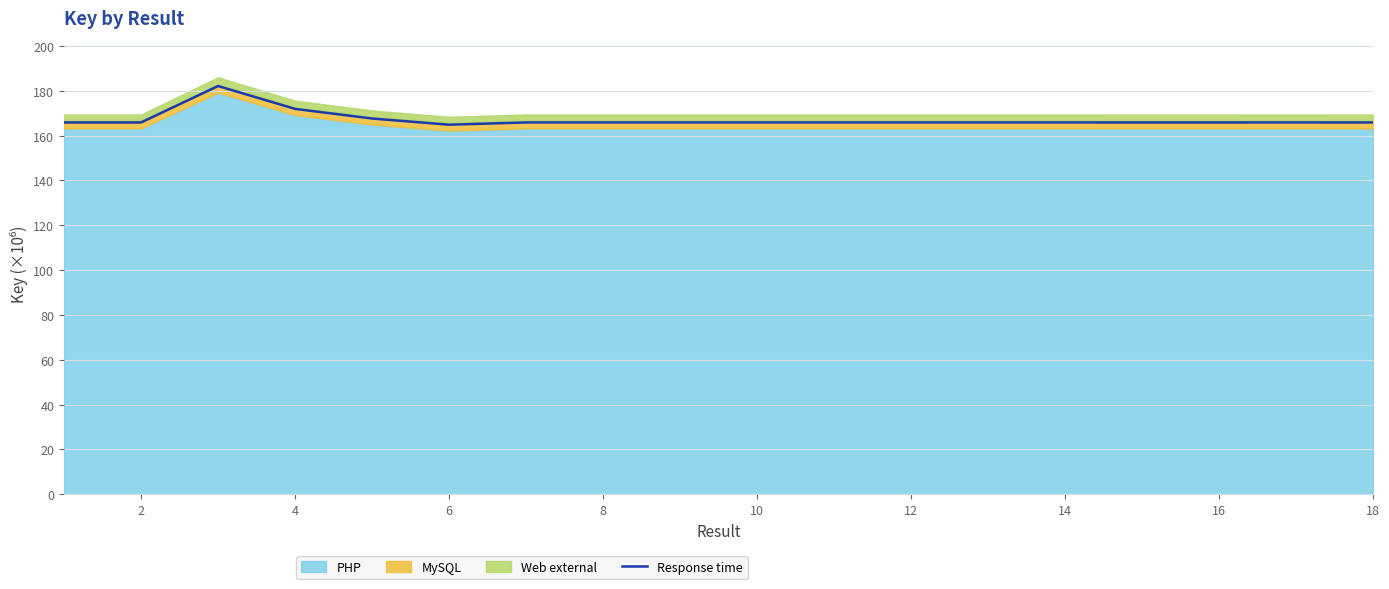

The value of Response time at 14 is 45.0. True or false?

False